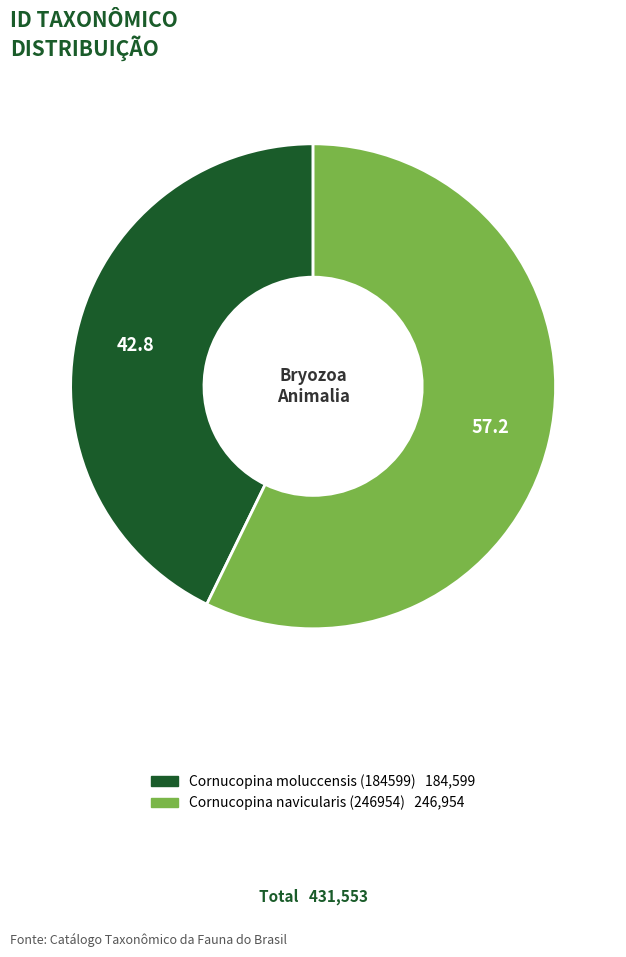

What is the largest slice in the pie chart?

Cornucopina navicularis (246954)